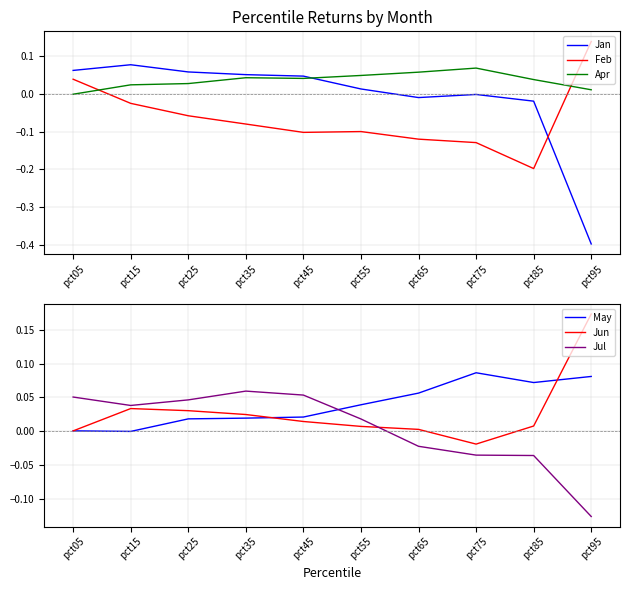

What are all the series names shown in the legend?

Jan, Feb, Apr, May, Jun, Jul